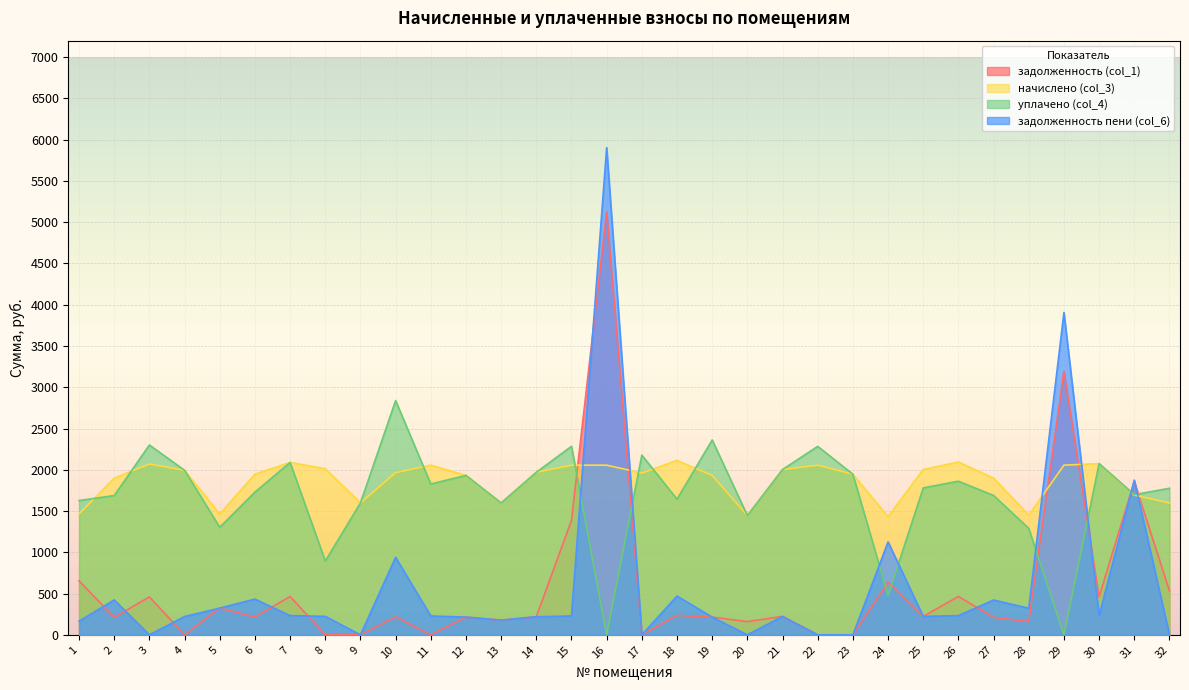

How many data points in задолженность (col_1) are less than 218?

15